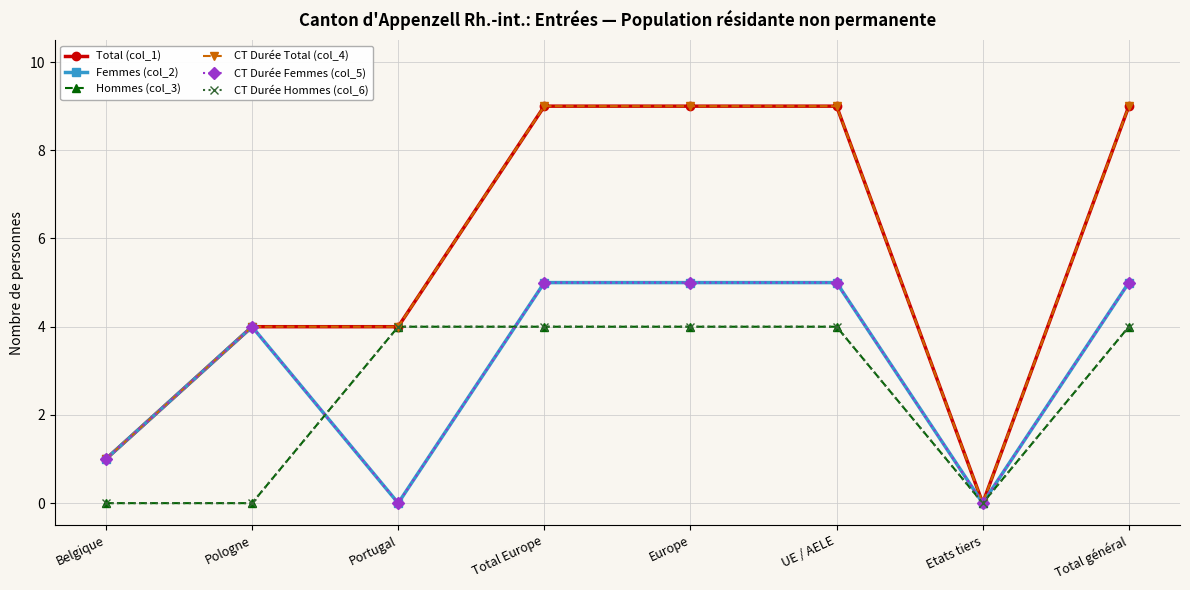

Which series changed the most between Total Europe and UE / AELE?

Total (col_1)